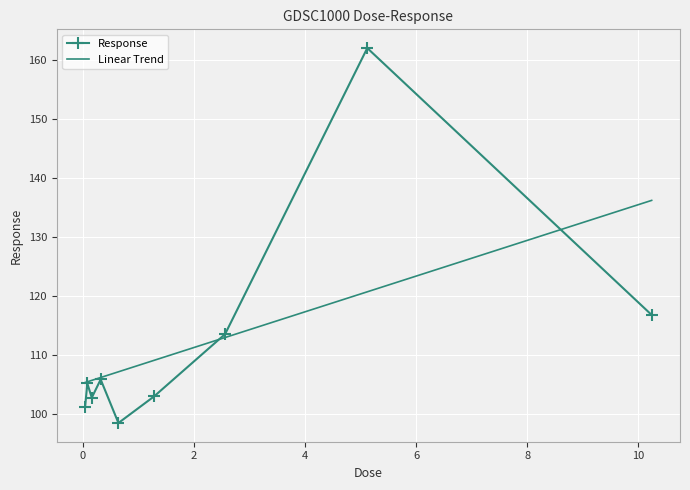

List the series in order of their peak value, lowest first.

Linear Trend, Response